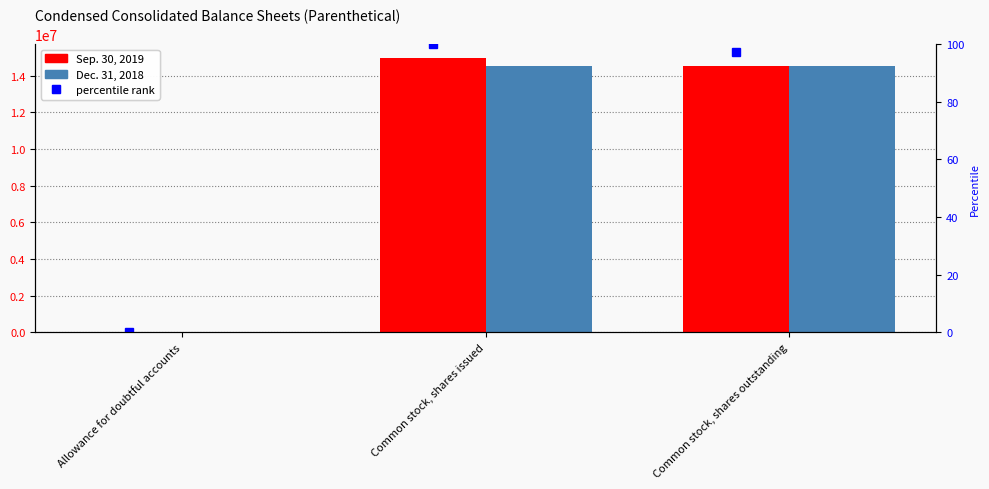

Which series has the largest range (max minus min)?

Sep. 30, 2019